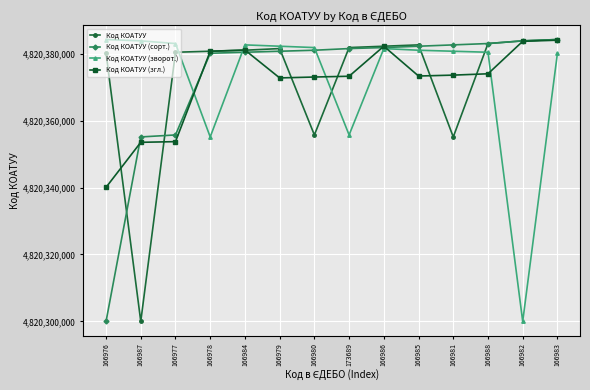

The Код КОАТУУ (згл.) series shows 4820382201.0 at 166986. True or false?

True